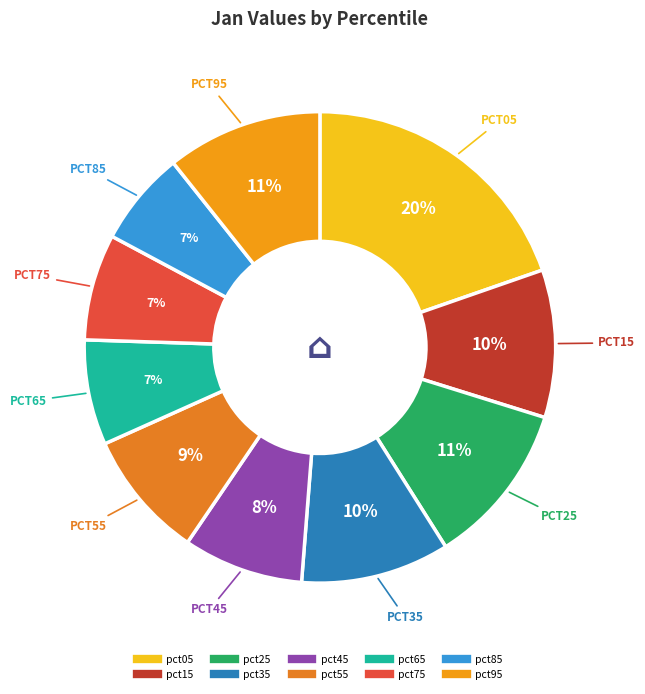

Which slice is the smallest?

pct85